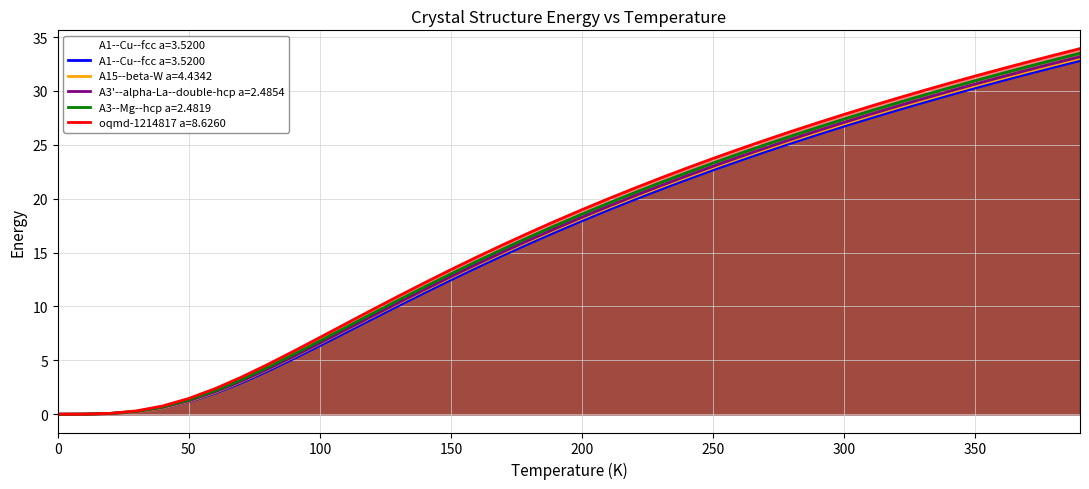

What is the average value of the A1--Cu--fcc a=3.5200 series?

16.3